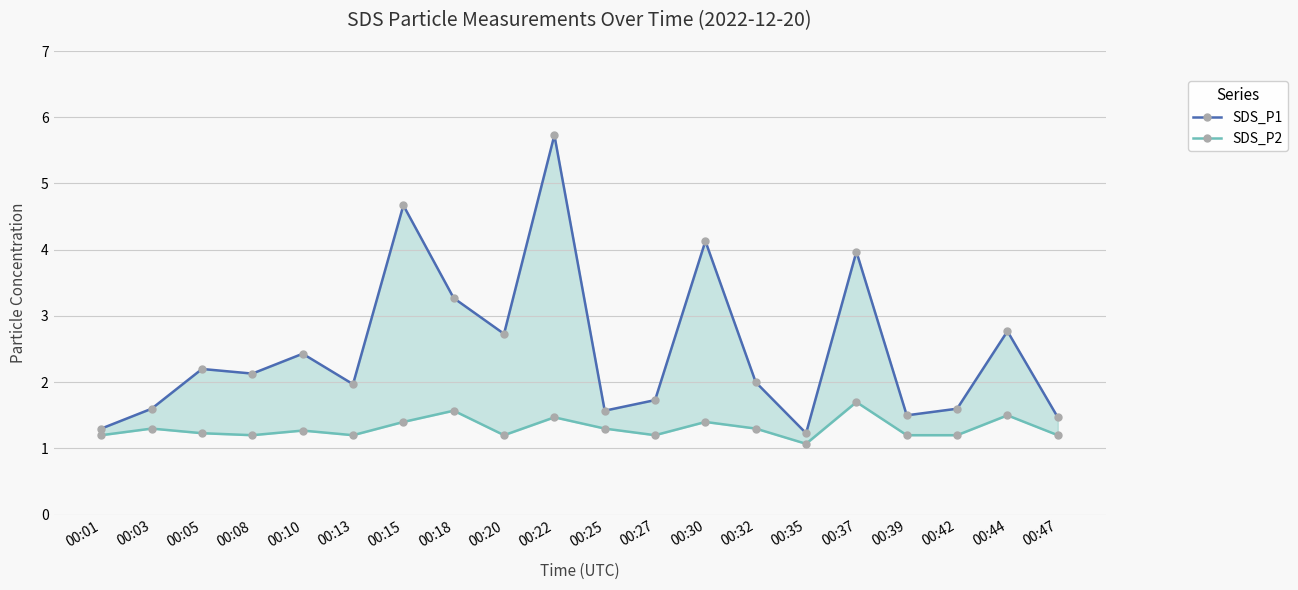

In SDS_P1, how many points are higher than both neighbors (excluding endpoints)?

7